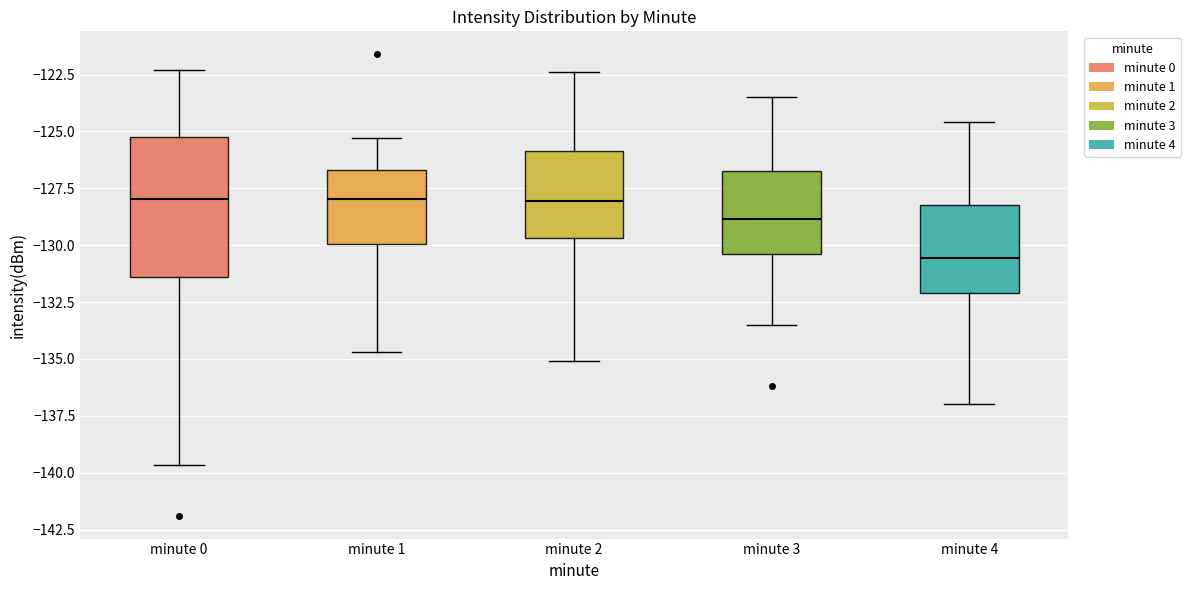

Comparing the boxes themselves (not the whiskers), which one is the tallest?

minute 0